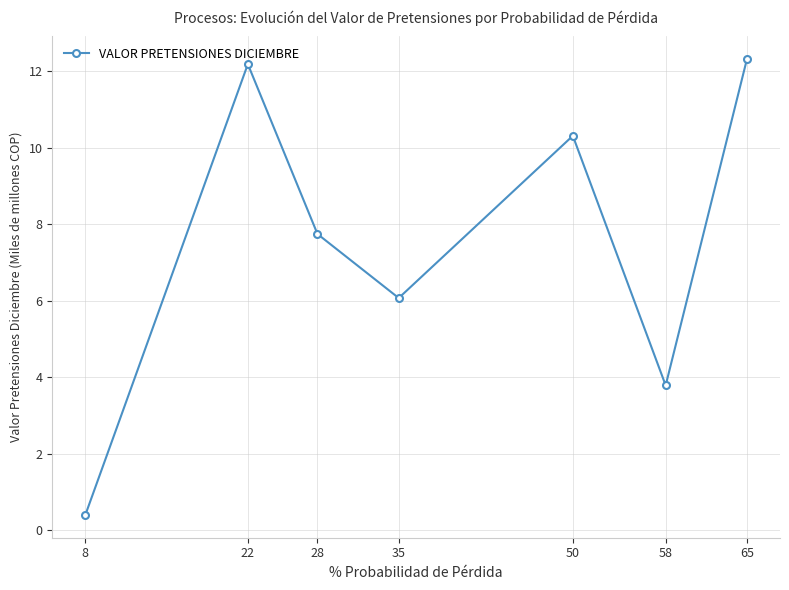

At which category does the data reach its first local valley?

35